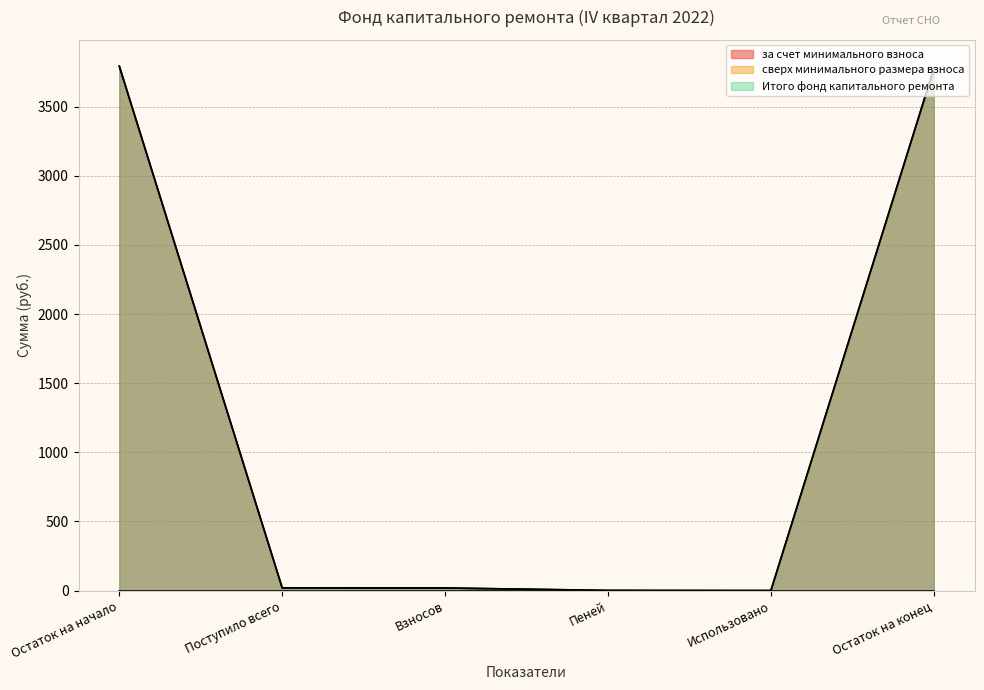

What is the maximum value for Итого фонд капитального ремонта?

3792.8